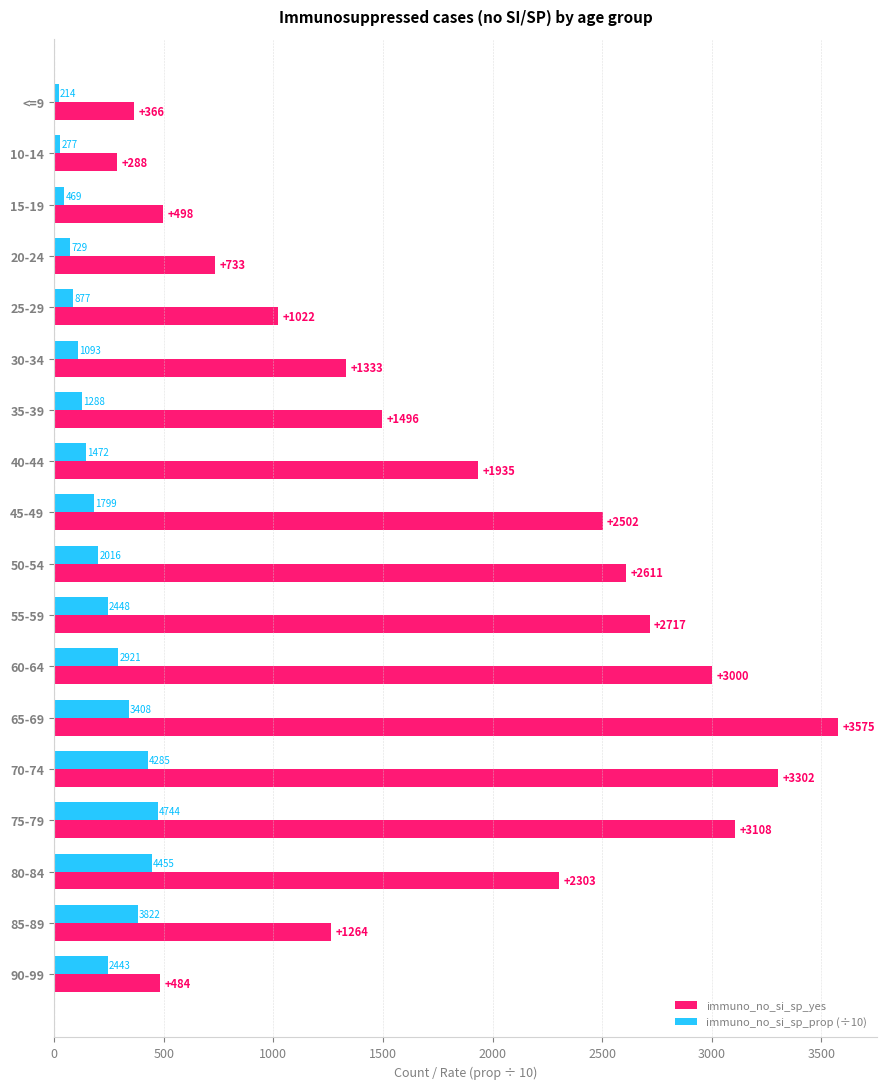

What are all the series names shown in the legend?

immuno_no_si_sp_yes, immuno_no_si_sp_prop (÷10)